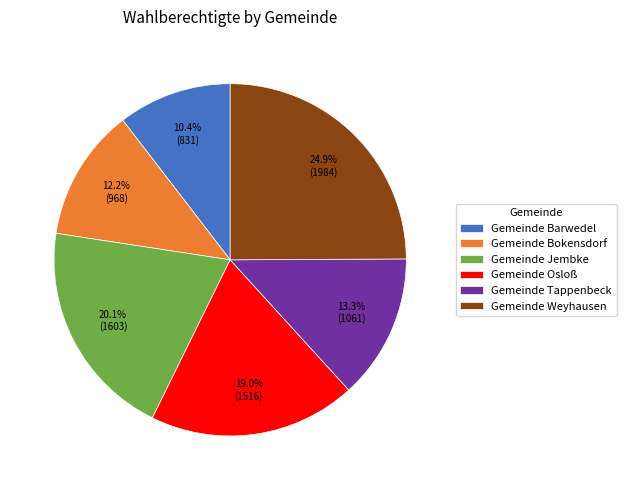

Between Gemeinde Tappenbeck and Gemeinde Jembke, which is larger?

Gemeinde Jembke